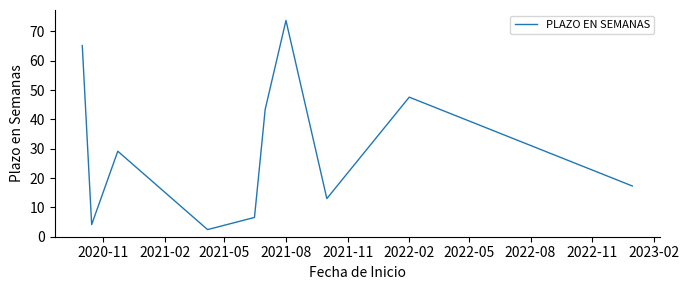

What is the difference between the maximum and minimum values?

71.3